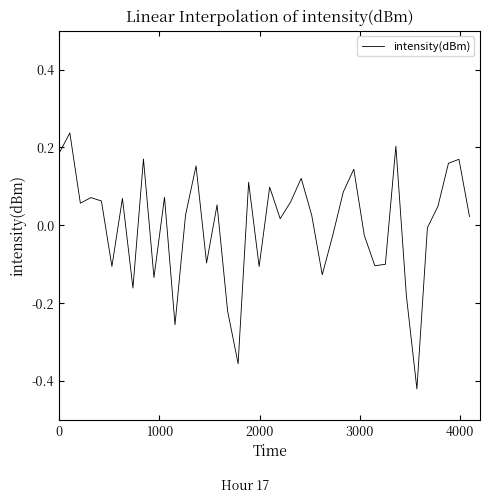

What is the difference between the maximum and minimum values?

0.7